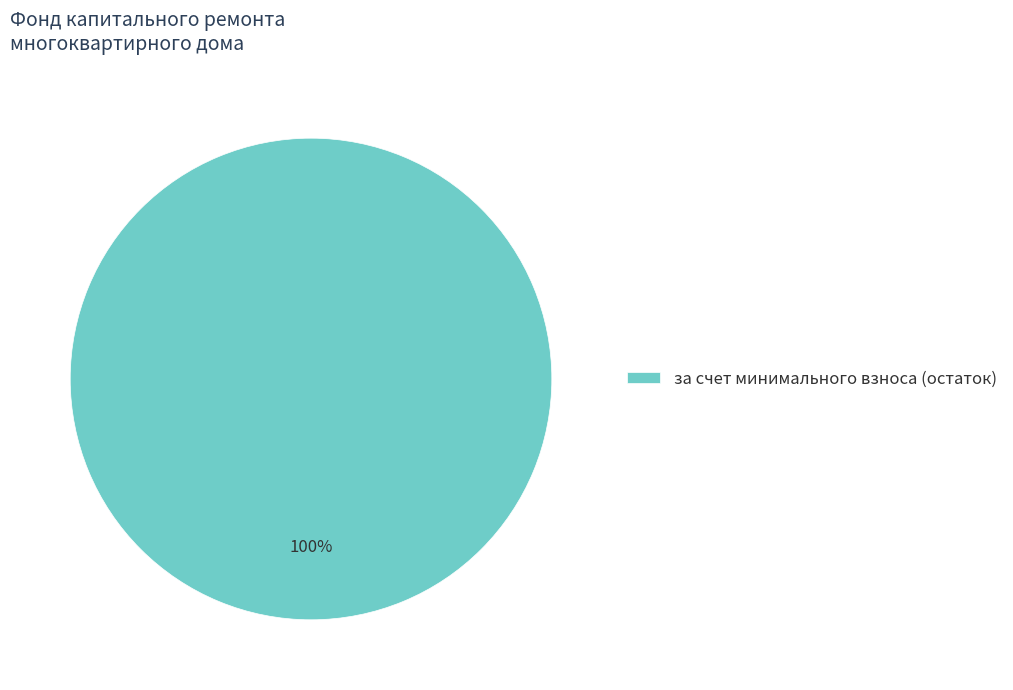

Is there a majority slice in this chart?

Yes